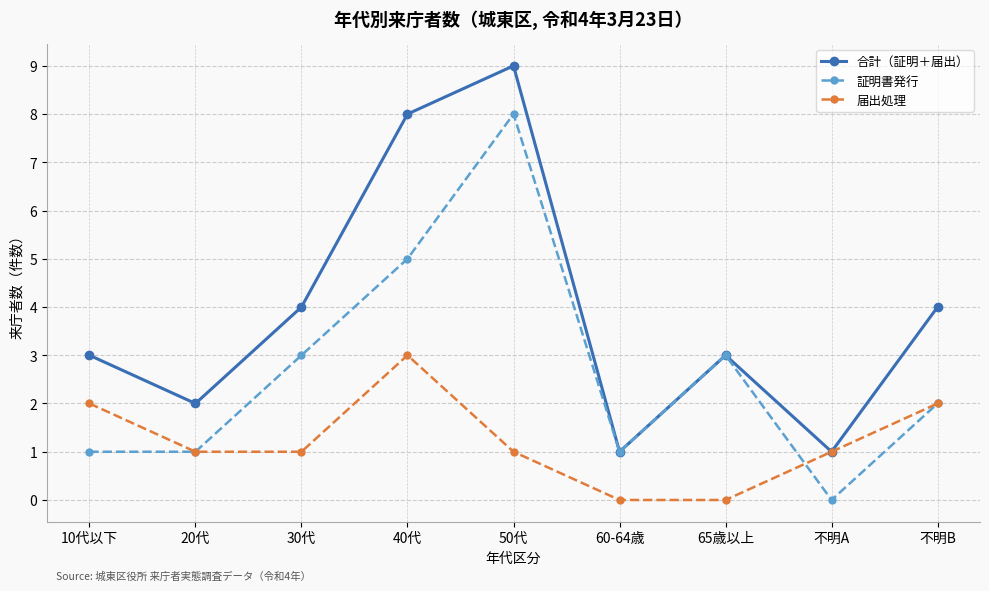

How many distinct data groups are displayed?

3